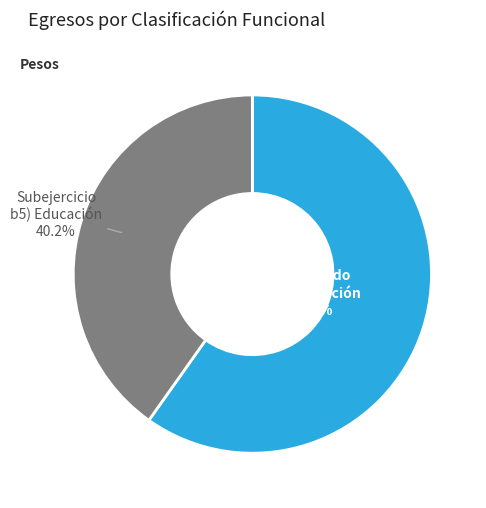

Is the sum of Devengado b5) Educación and Subejercicio b5) Educación greater than half?

Yes